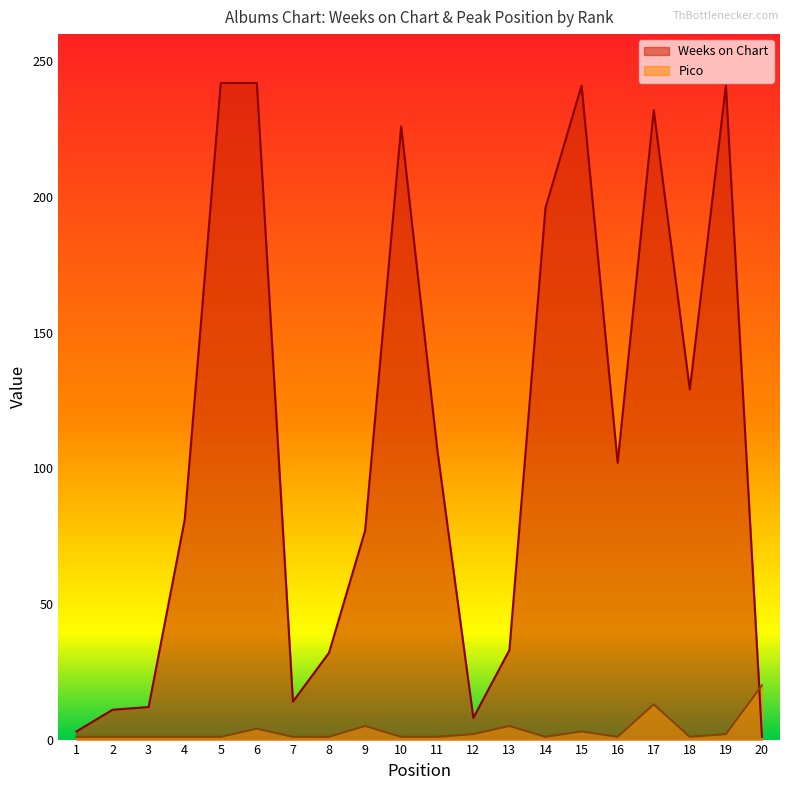

Which series has the largest total across all categories?

Weeks on Chart